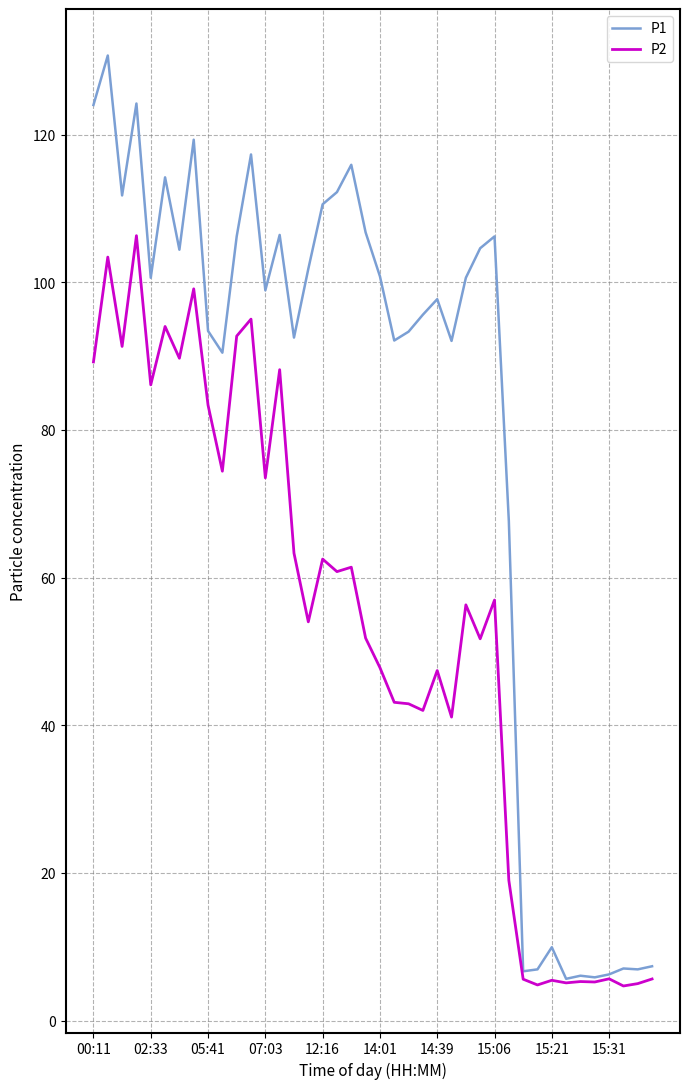

What is the lowest value of the P1 series?

5.7